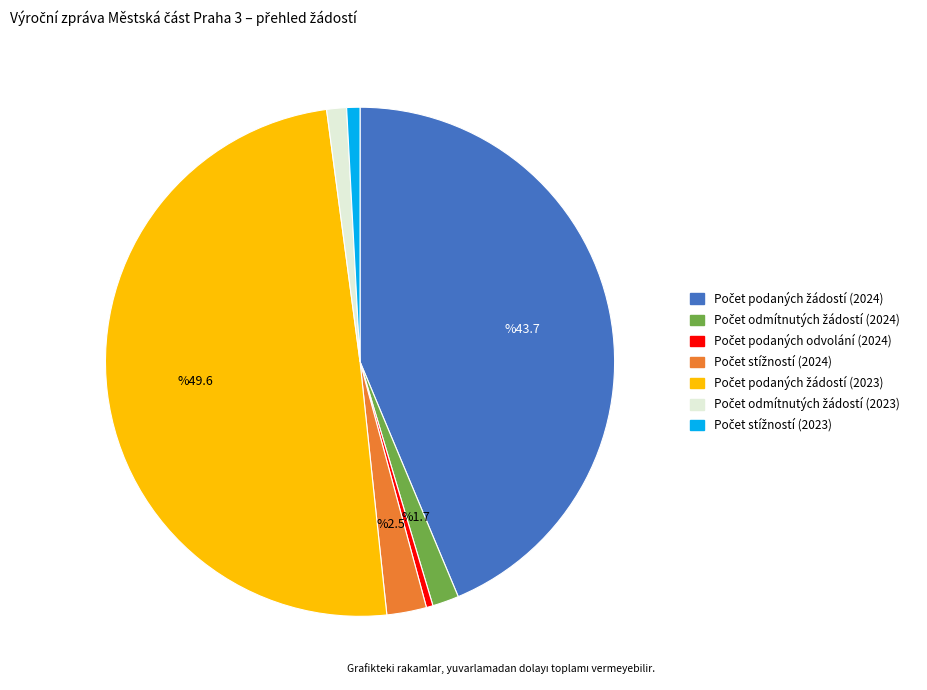

How many slices are in this pie chart?

7